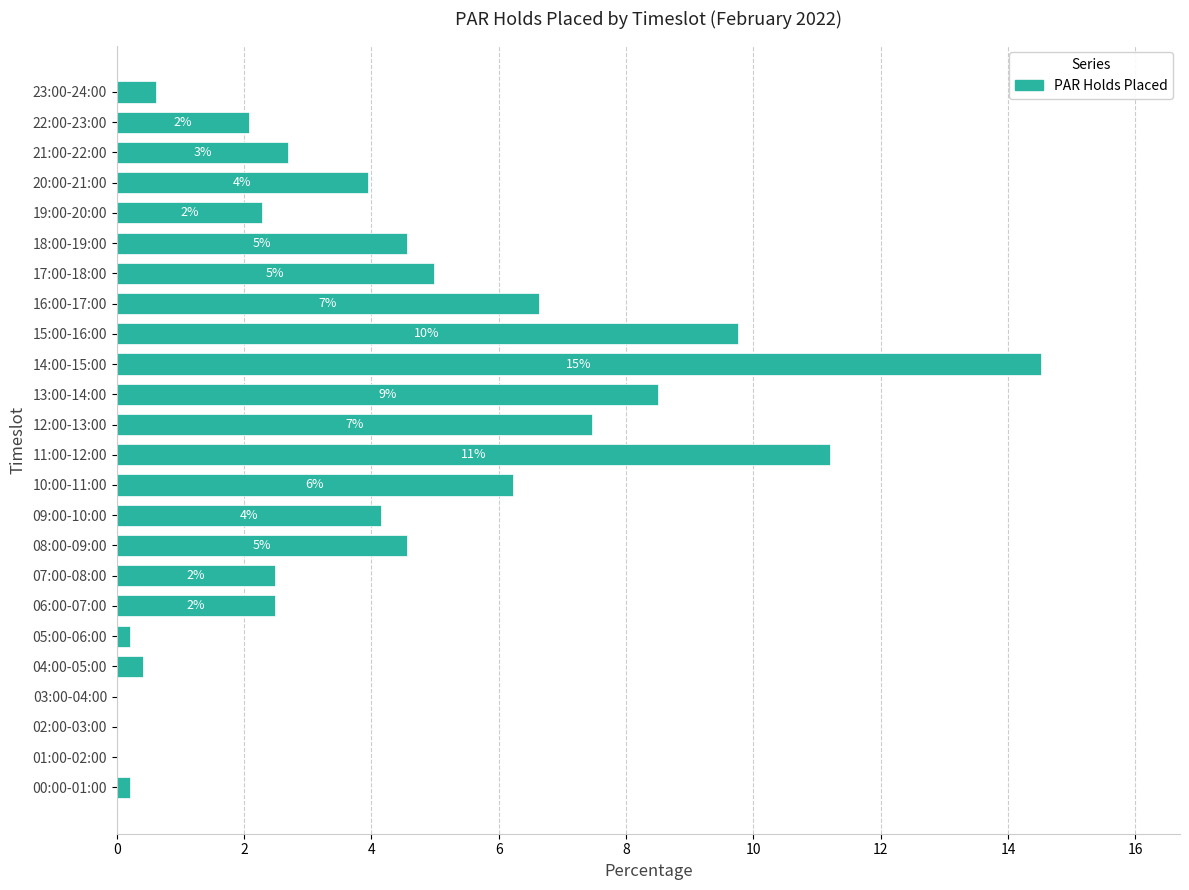

Are the bars horizontal?

Yes